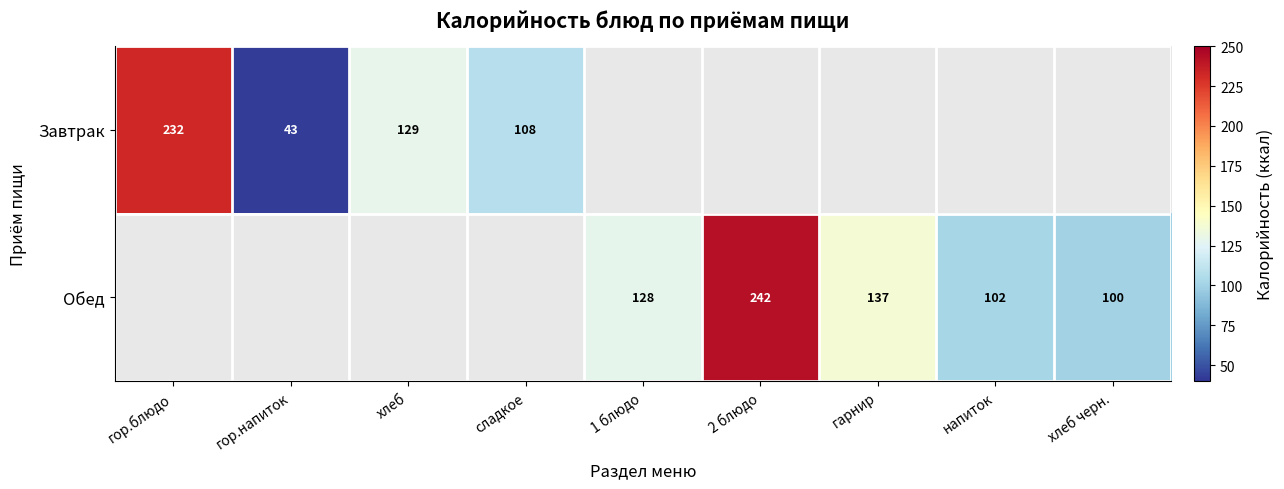

Is it true that Обед equals 133 at напиток?

False